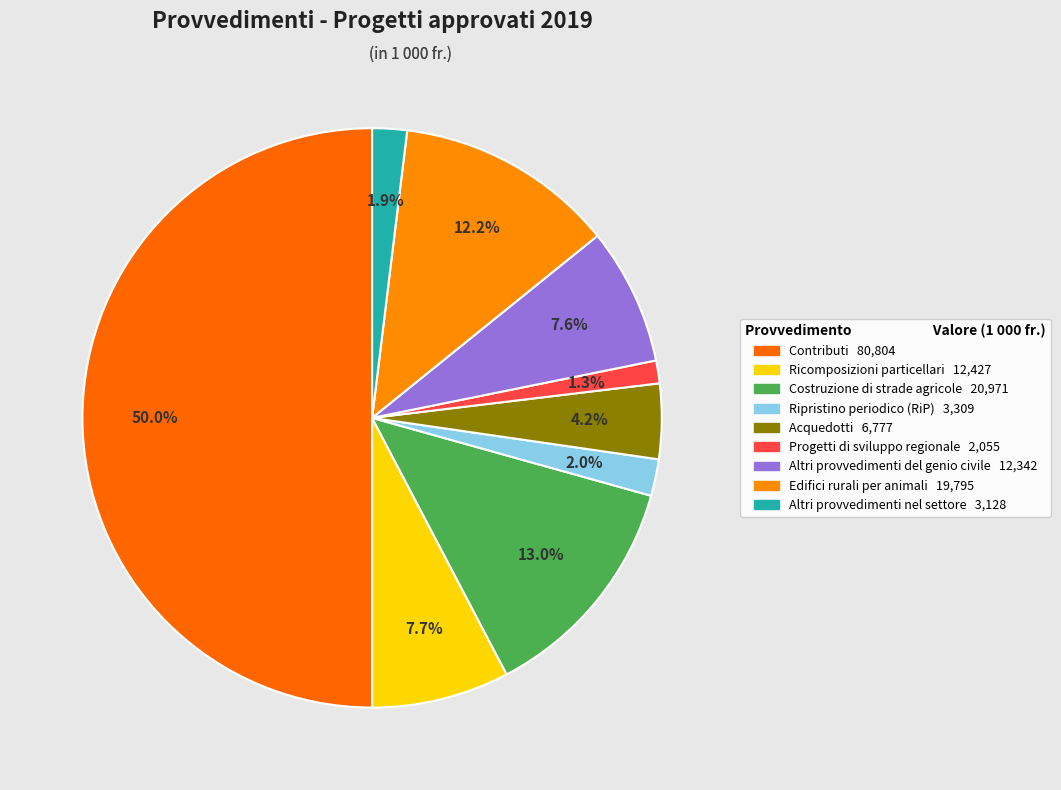

To the nearest percent, what is the difference between the largest and smallest slice percentages?

49%